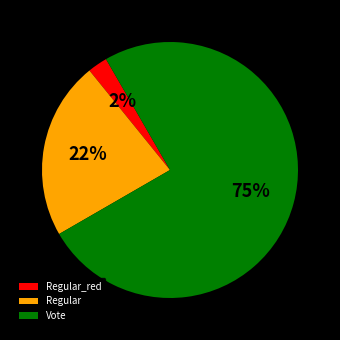

To the nearest percent, what percentage of the pie is Regular?

23%